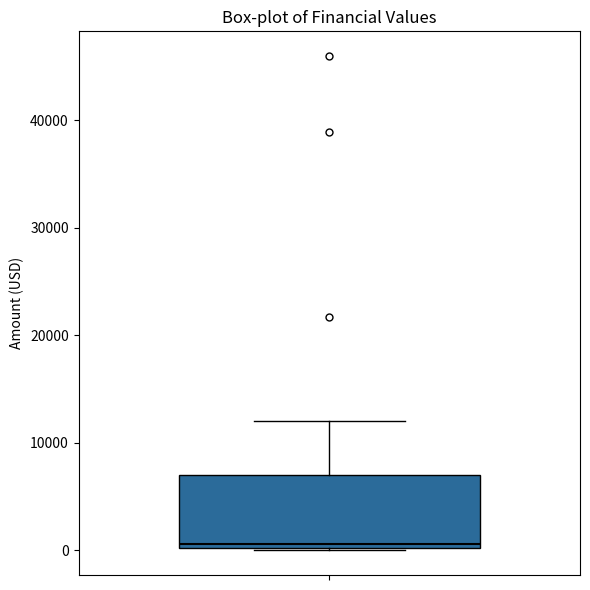

Read this box plot against the y-axis: the position of the median line, the range covered by the box, and the ends of both whiskers. The values are not printed on the chart, so give them approximately, as read against the axis.

median 1000, box 0 to 7000, whiskers 0 to 12000